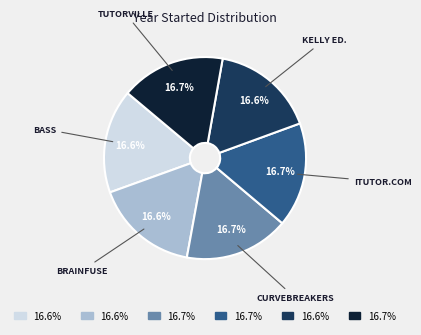

How many slices are in this pie chart?

6